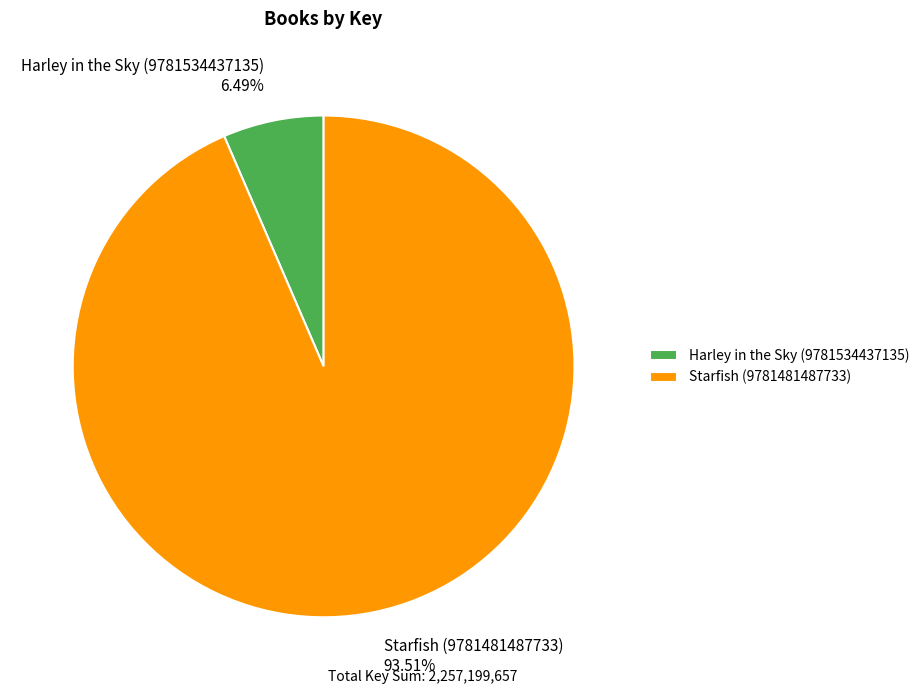

To the nearest percent, what portion does Harley in the Sky (9781534437135) represent?

6%